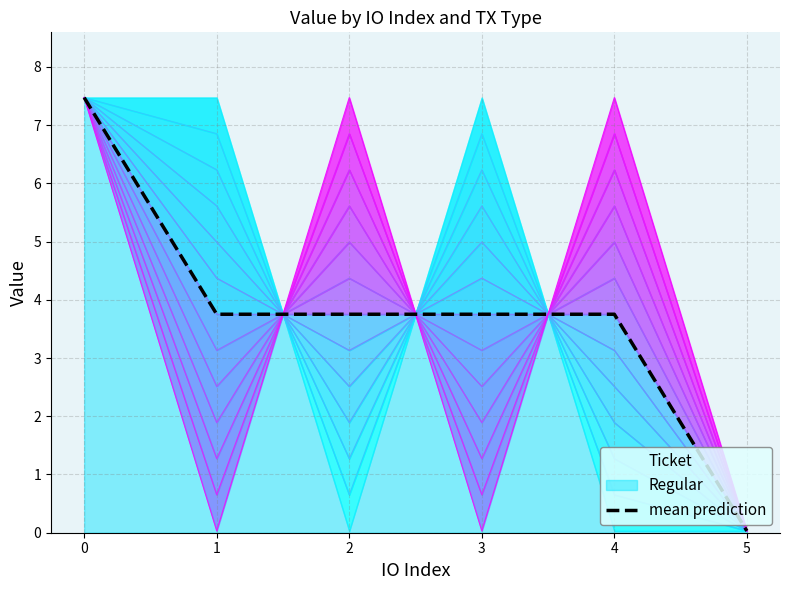

What is the approximate value at 4?

3.8